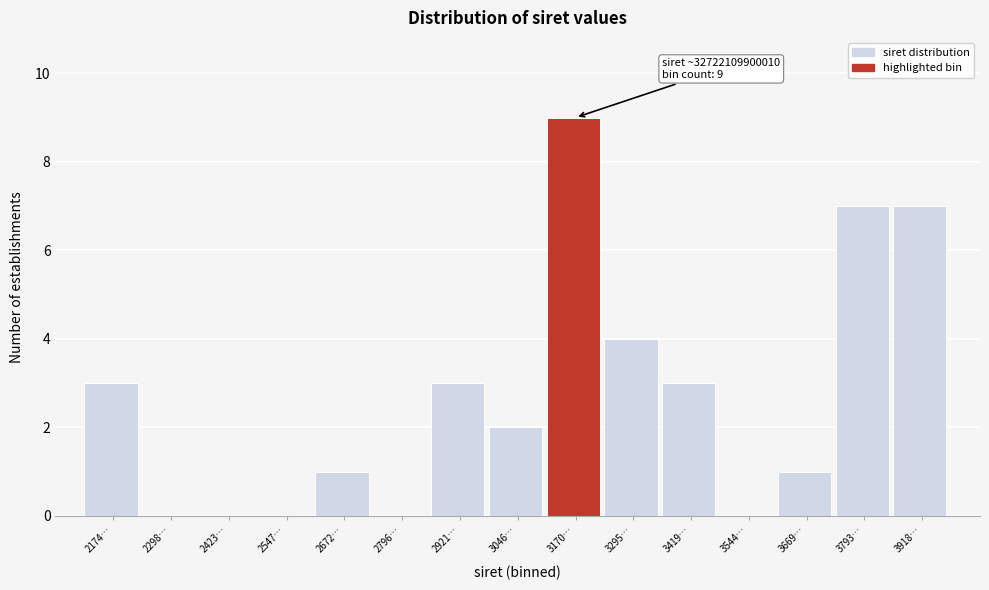

Reading left to right, transcribe all the data shown in this chart.

2174…=3	2298…=0	2423…=0	2547…=0	2672…=1	2796…=0	2921…=3	3046…=2	3170…=9	3295…=4	3419…=3	3544…=0	3669…=1	3793…=7	3918…=7